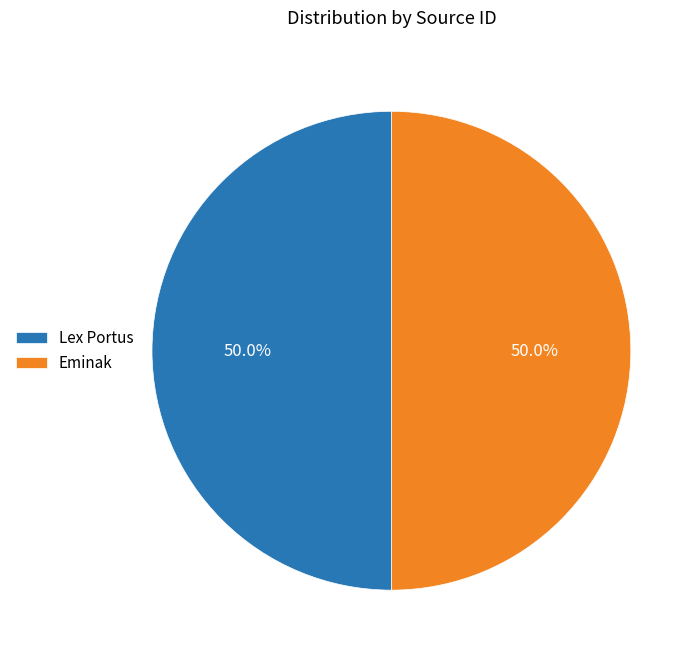

To the nearest percent, what is the combined percentage of Eminak and Lex Portus?

100%